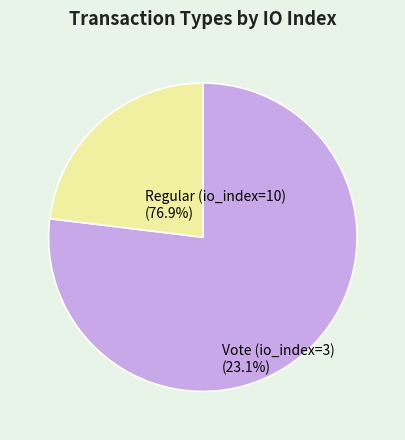

Which slice is the largest?

Regular (io_index=10)